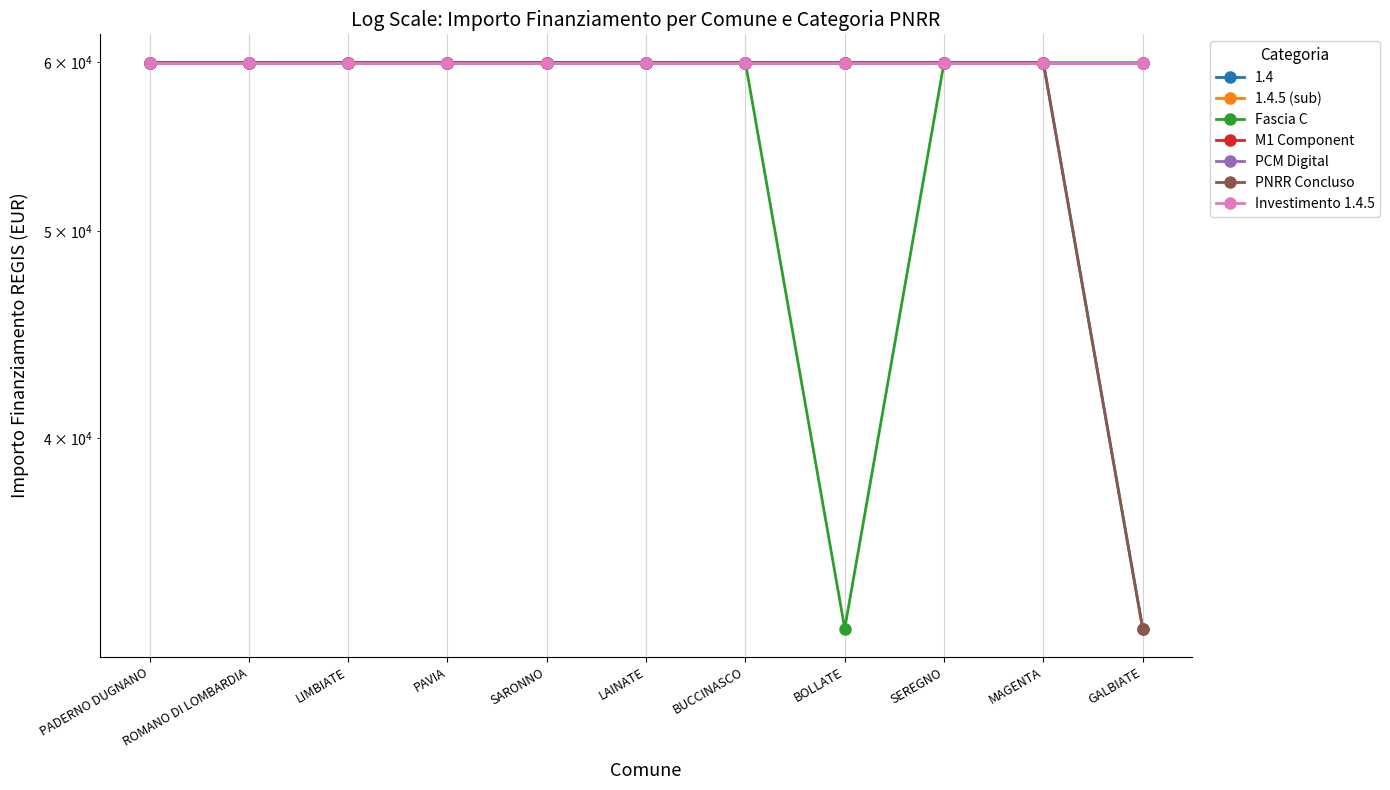

Is this an area chart (filled region under the line)?

No